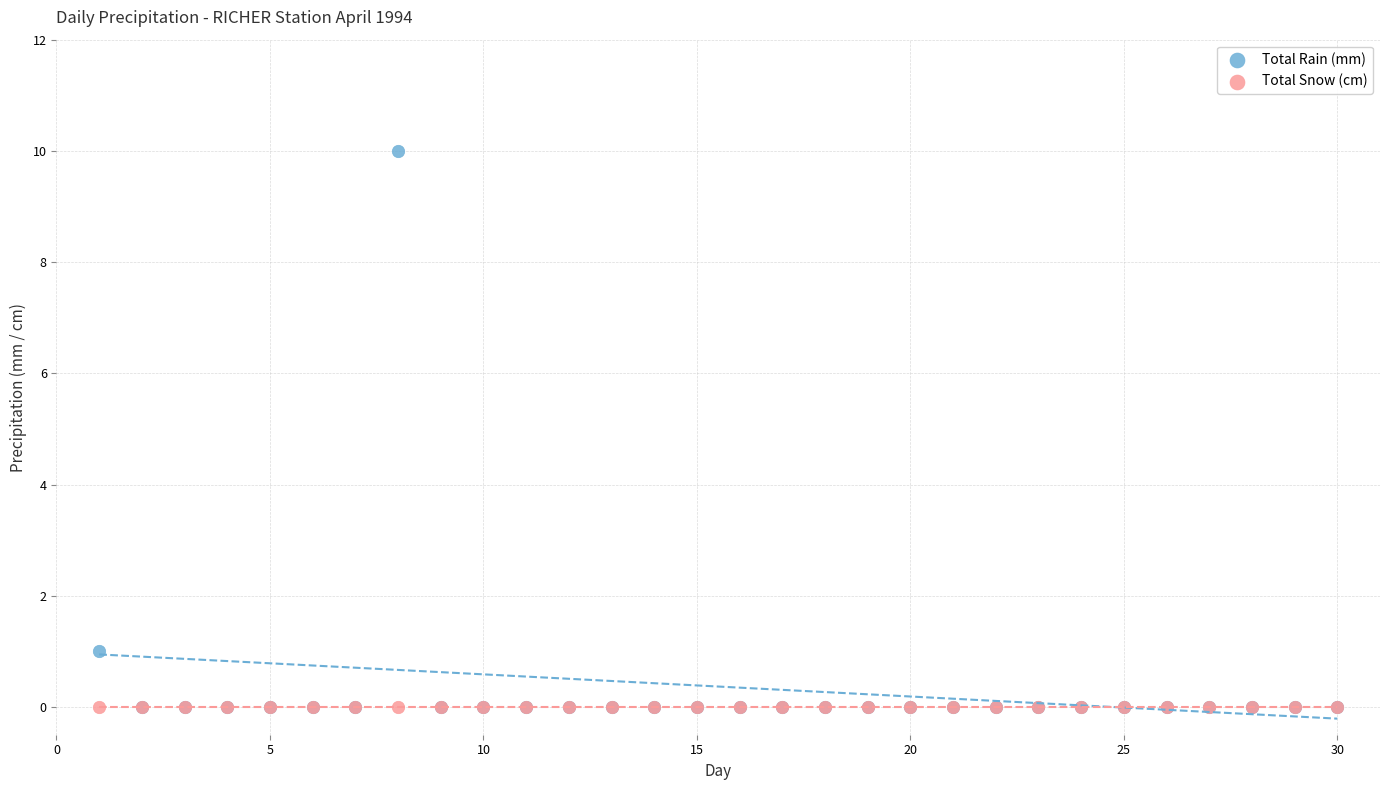

What are all the series names shown in the legend?

Total Rain (mm), Total Snow (cm)